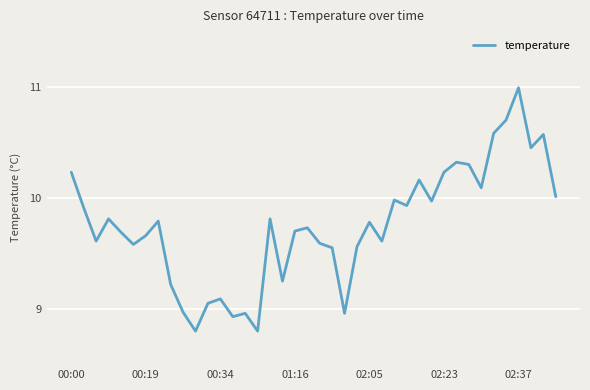

What is the smallest value displayed?

8.8